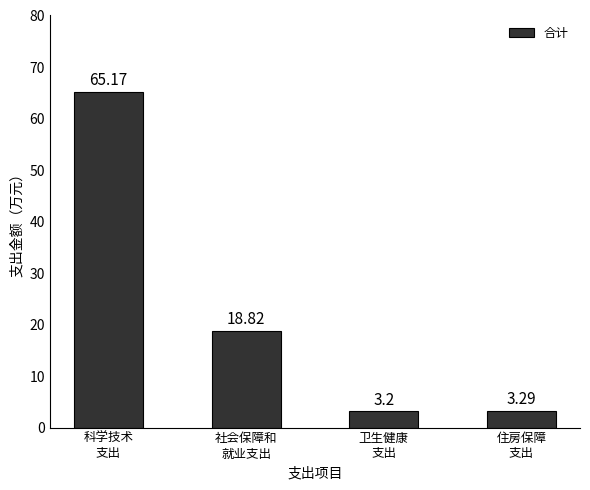

Reading left to right, what are all the values shown in this chart?

65.2	18.8	3.2	3.3